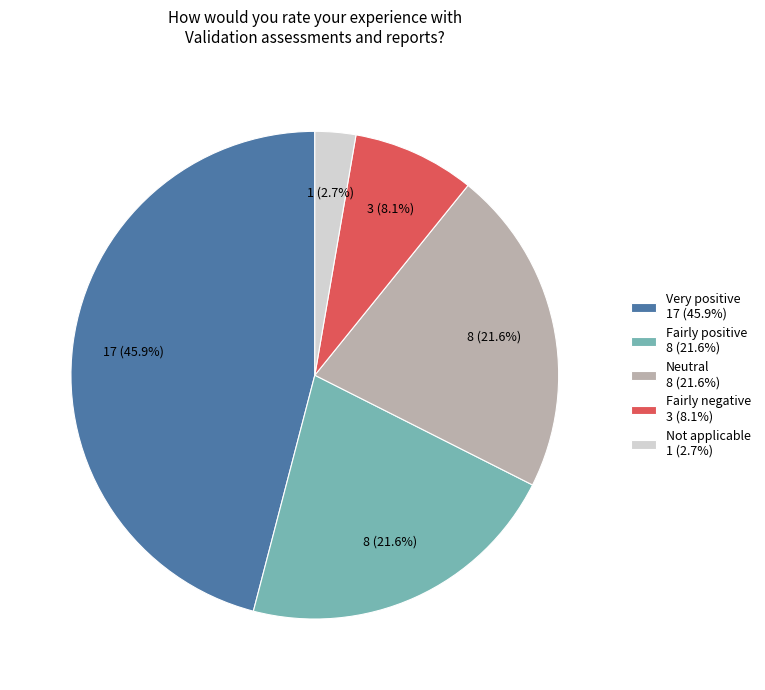

How many segments does this pie chart have?

5